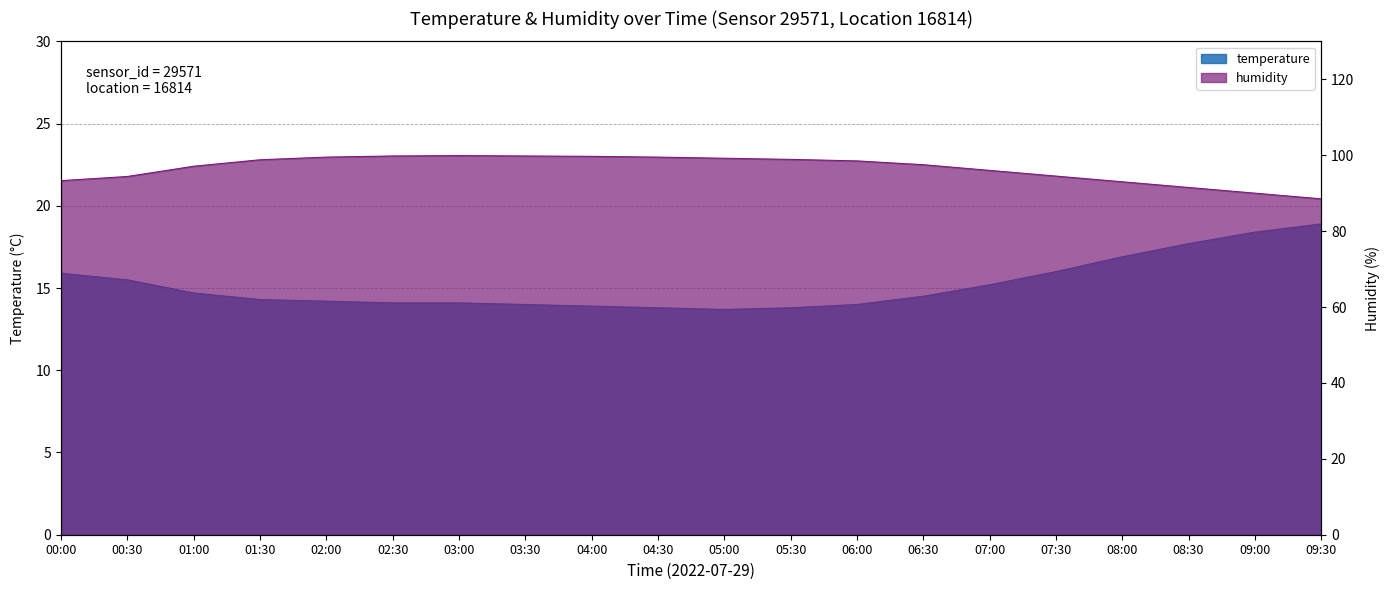

Between 08:30 and 06:00, which is larger?

08:30